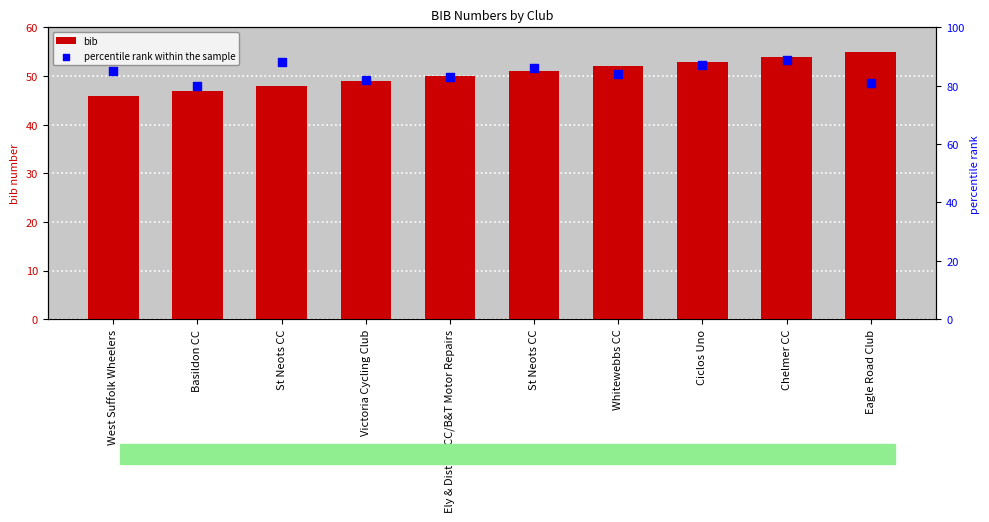

Is the value of bib at Ely & District CC/B&T Motor Repairs greater than the value of percentile rank within the sample at Victoria Cycling Club?

No